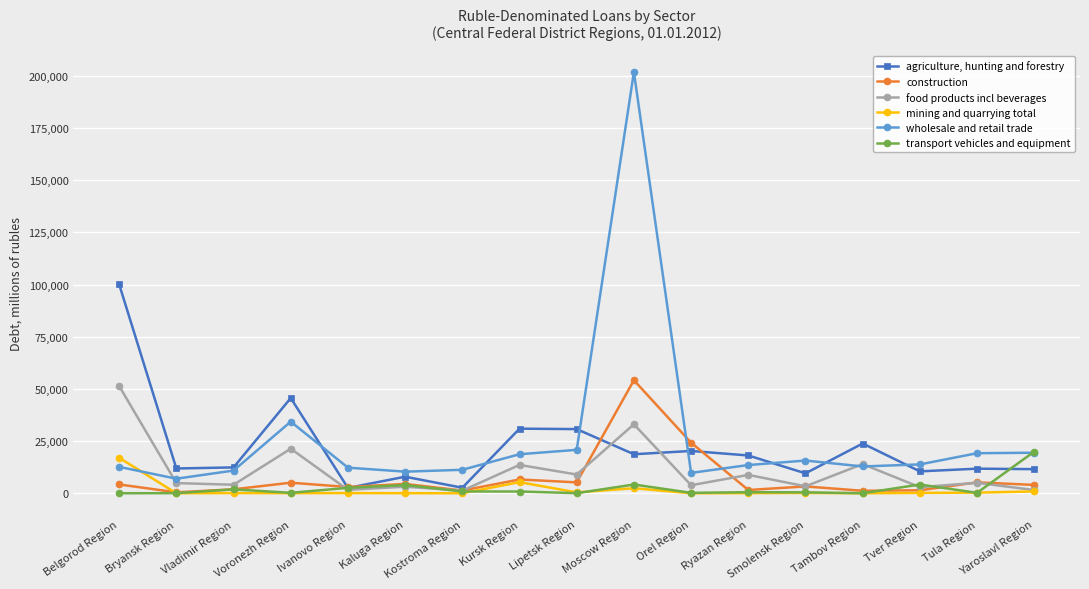

What is the difference between the highest and lowest values at Voronezh Region?

45583